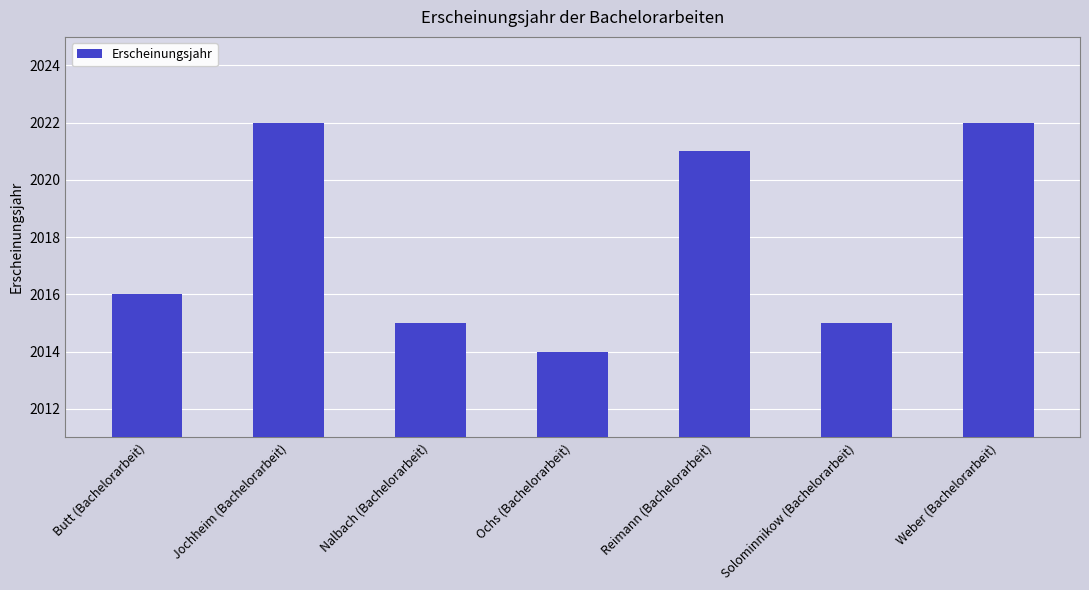

What is the average value?

2018